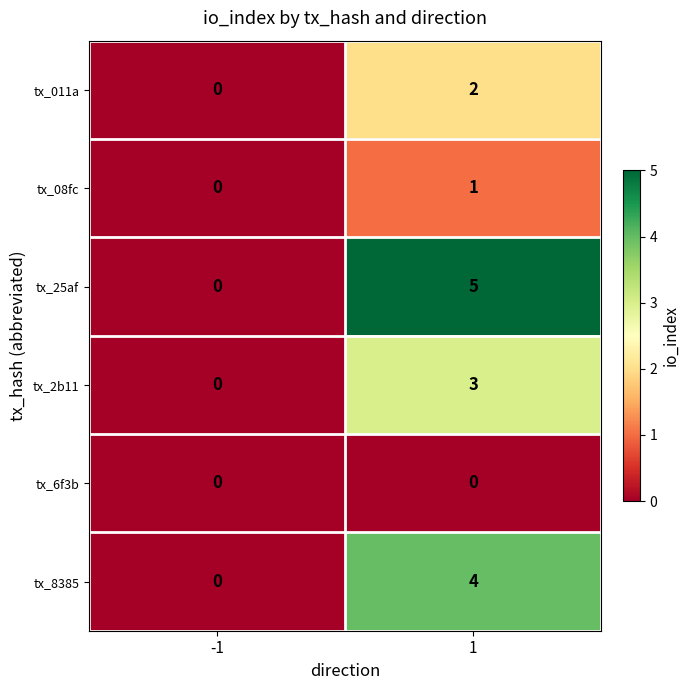

List the series in order of their peak value, lowest first.

tx_6f3b, tx_08fc, tx_011a, tx_2b11, tx_8385, tx_25af